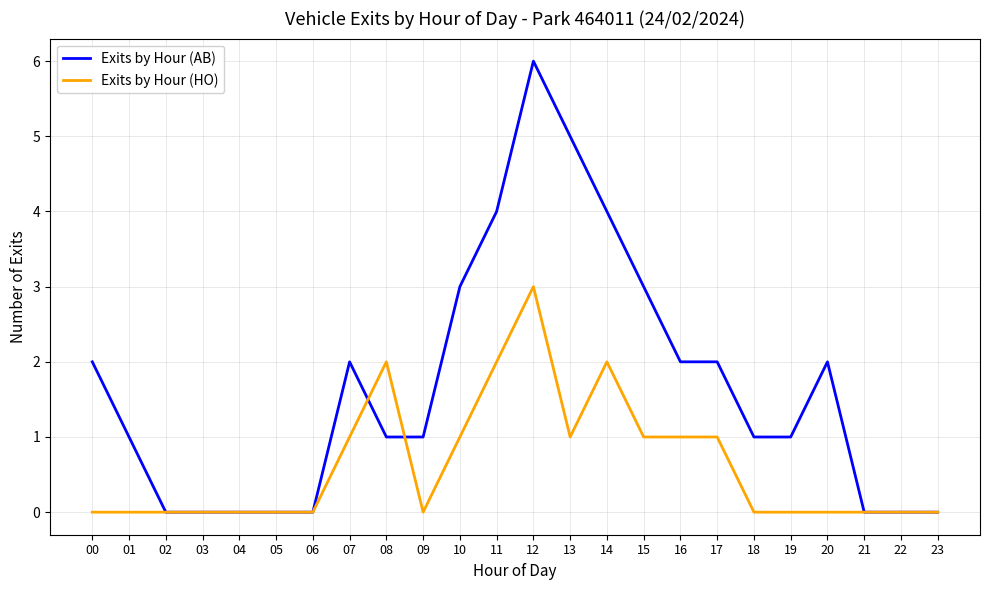

Reading left to right, extract all data points from this chart.

Exits by Hour (AB): 00=2	01=1	02=0	03=0	04=0	05=0	06=0	07=2	08=1	09=1	10=3	11=4	12=6	13=5	14=4	15=3	16=2	17=2	18=1	19=1	20=2	21=0	22=0	23=0
Exits by Hour (HO): 00=0	01=0	02=0	03=0	04=0	05=0	06=0	07=1	08=2	09=0	10=1	11=2	12=3	13=1	14=2	15=1	16=1	17=1	18=0	19=0	20=0	21=0	22=0	23=0